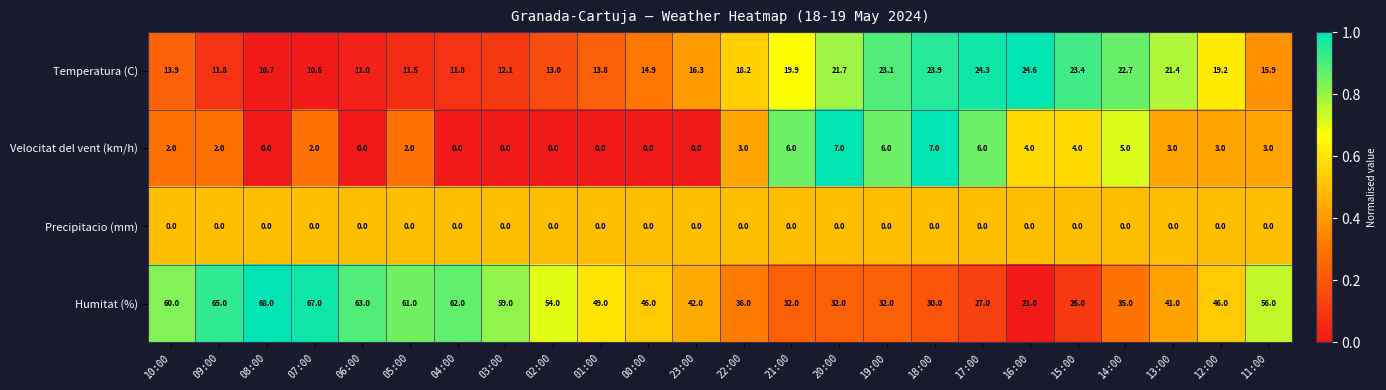

How many series are shown in this chart?

4